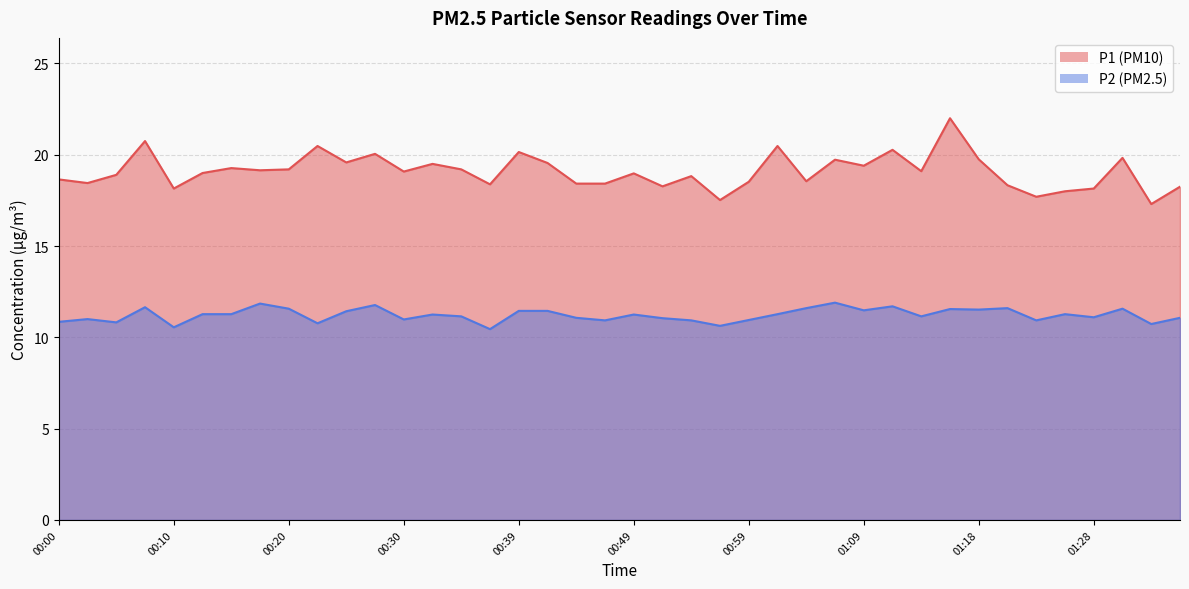

Which label corresponds to the largest value in the chart?

01:16